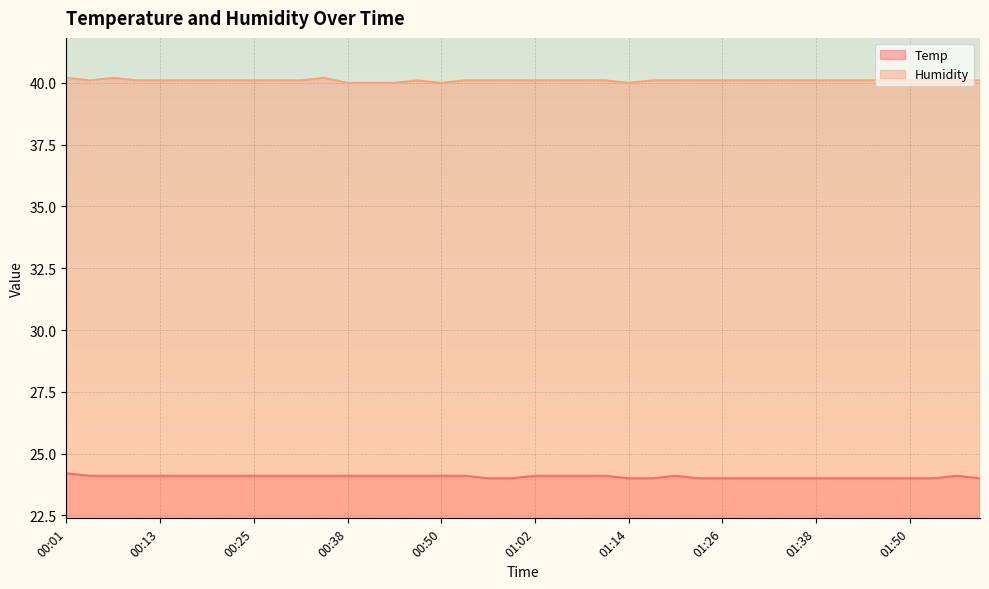

True or false: Humidity and Temp intersect in this chart.

False